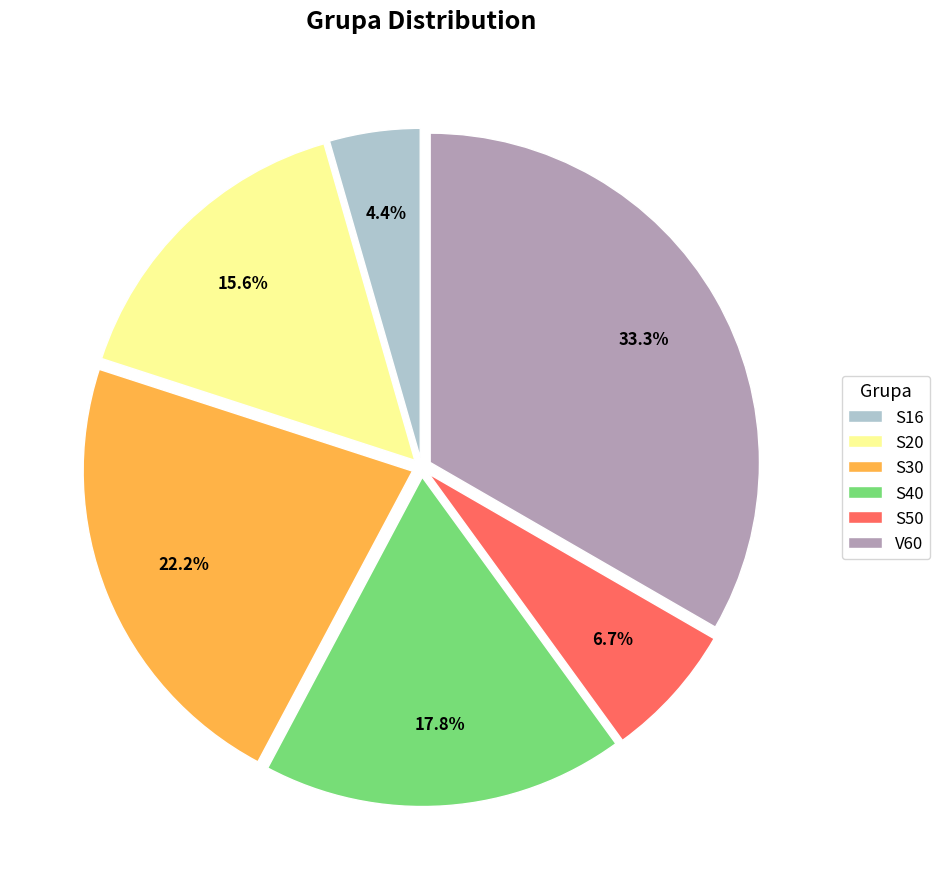

What percentage is the S30 slice, to the nearest percent?

22%